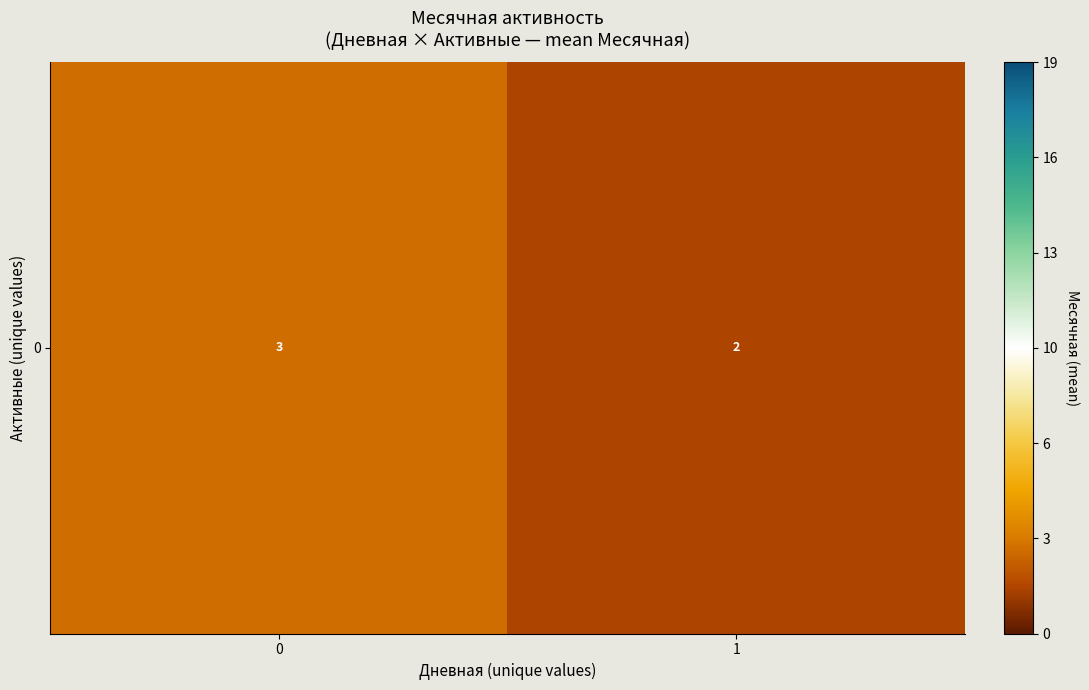

True or false: the data shows 1.5 at 1.

True